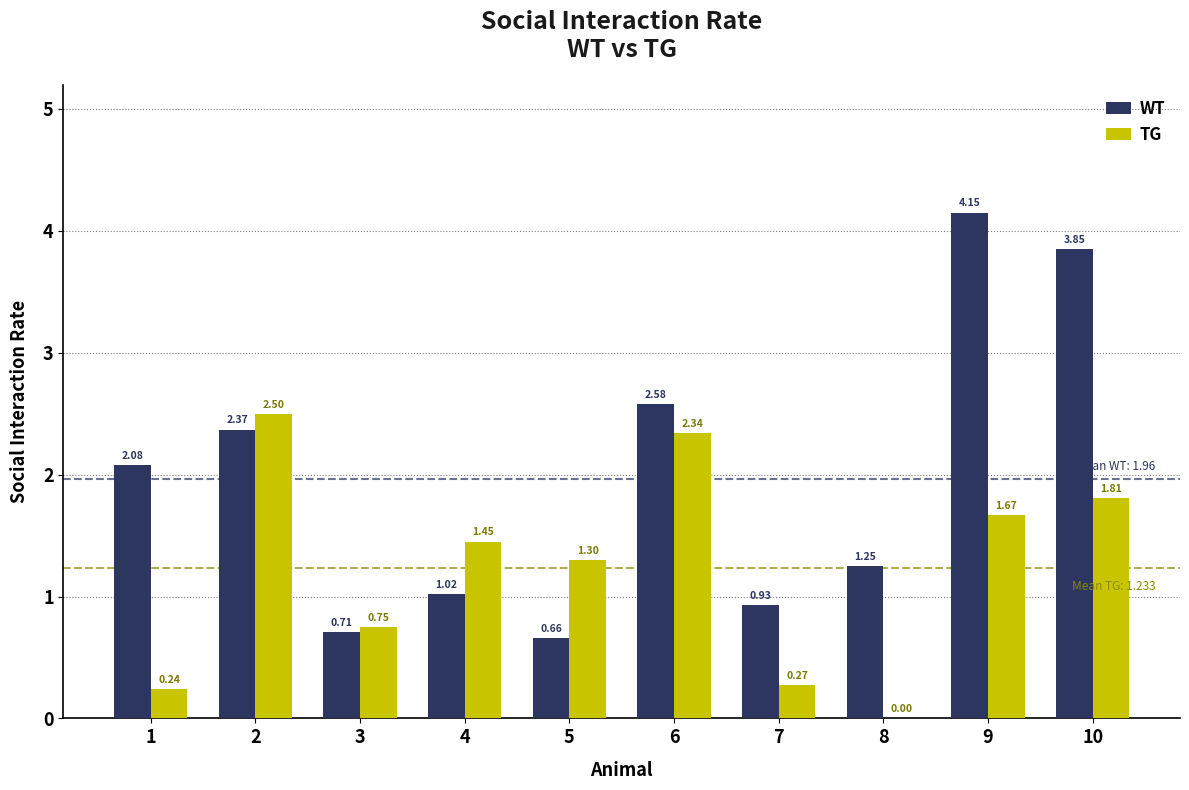

Between 6 and 10, which series saw the biggest shift?

WT